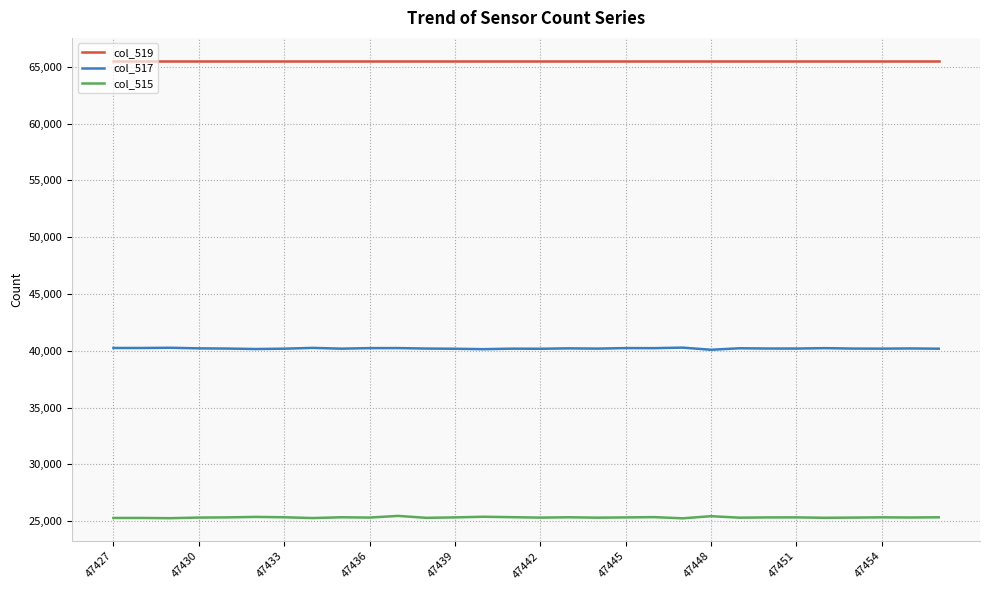

How many series are shown in this chart?

3